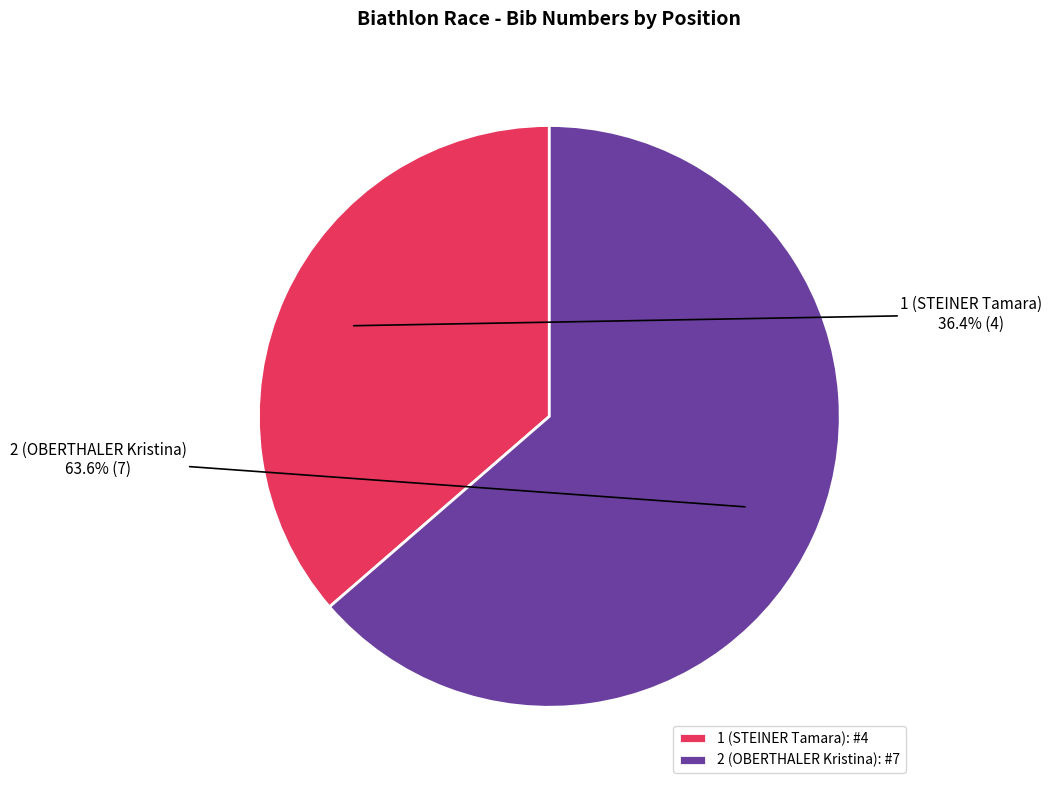

To the nearest percent, what percentage of the pie is 1 (STEINER Tamara)?

36%